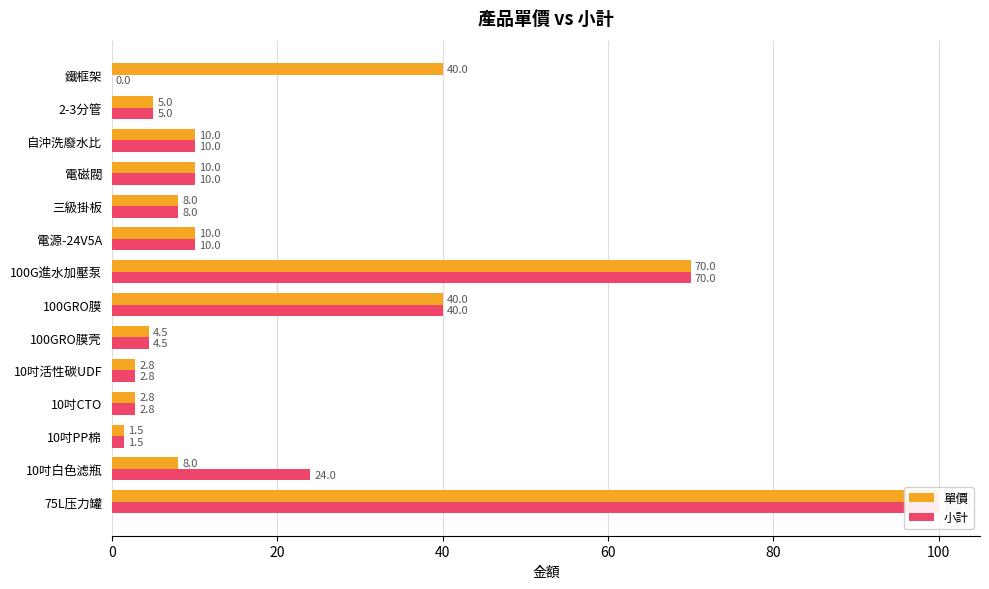

How many bars are there in total?

28